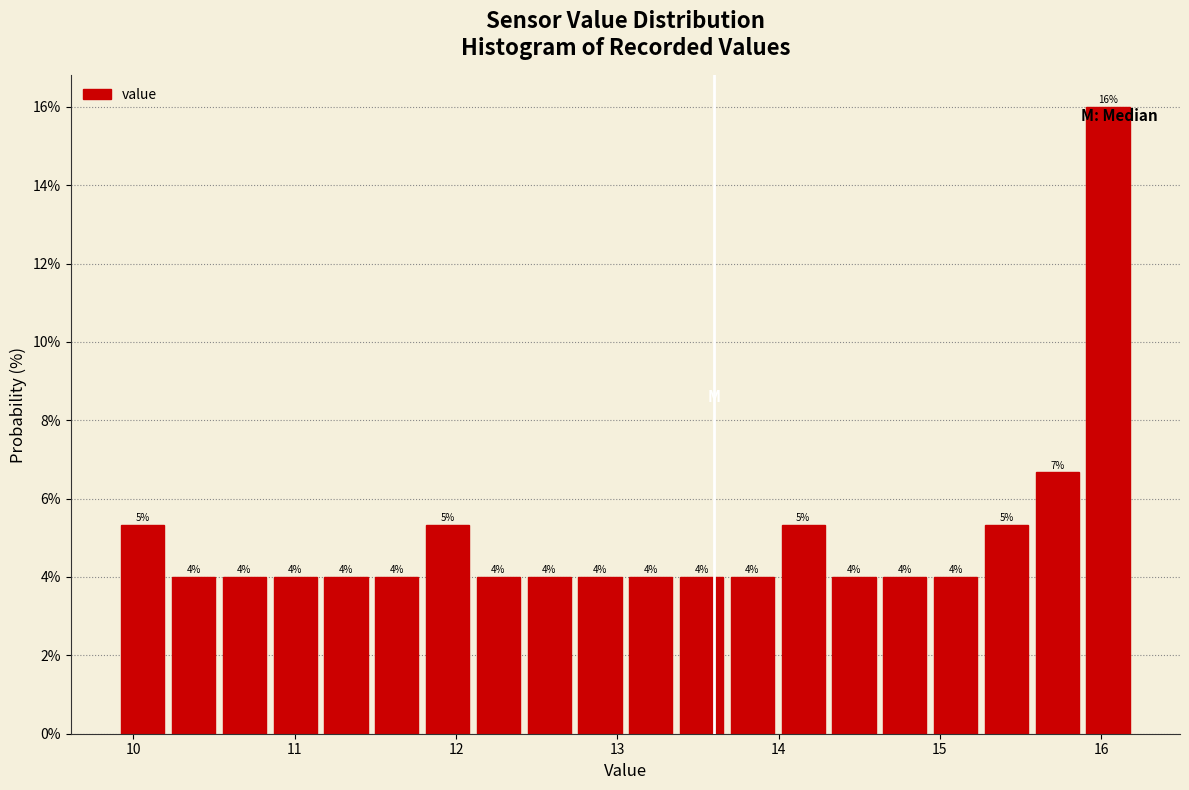

Read against the x-axis, roughly where is the centre of the tallest bar?

16.0